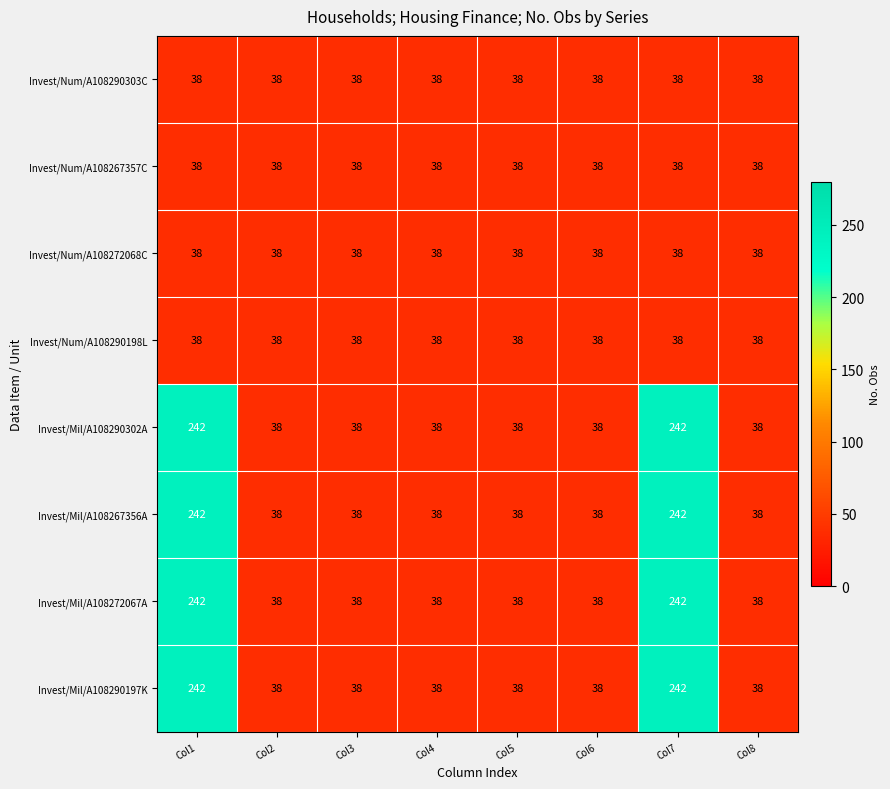

What is the sum of the Invest/Mil/A108290197K values at Col3 and Col8?

76